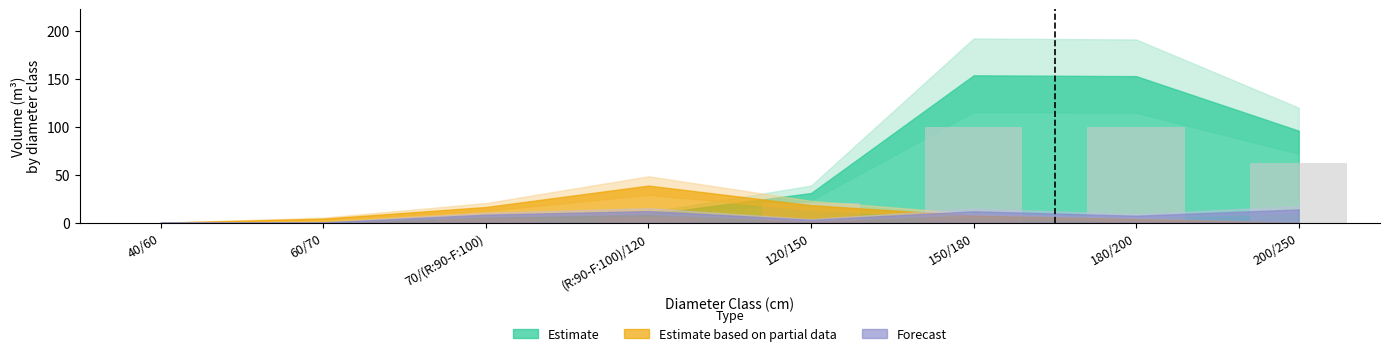

At which label is the value closest to 49?

200/250